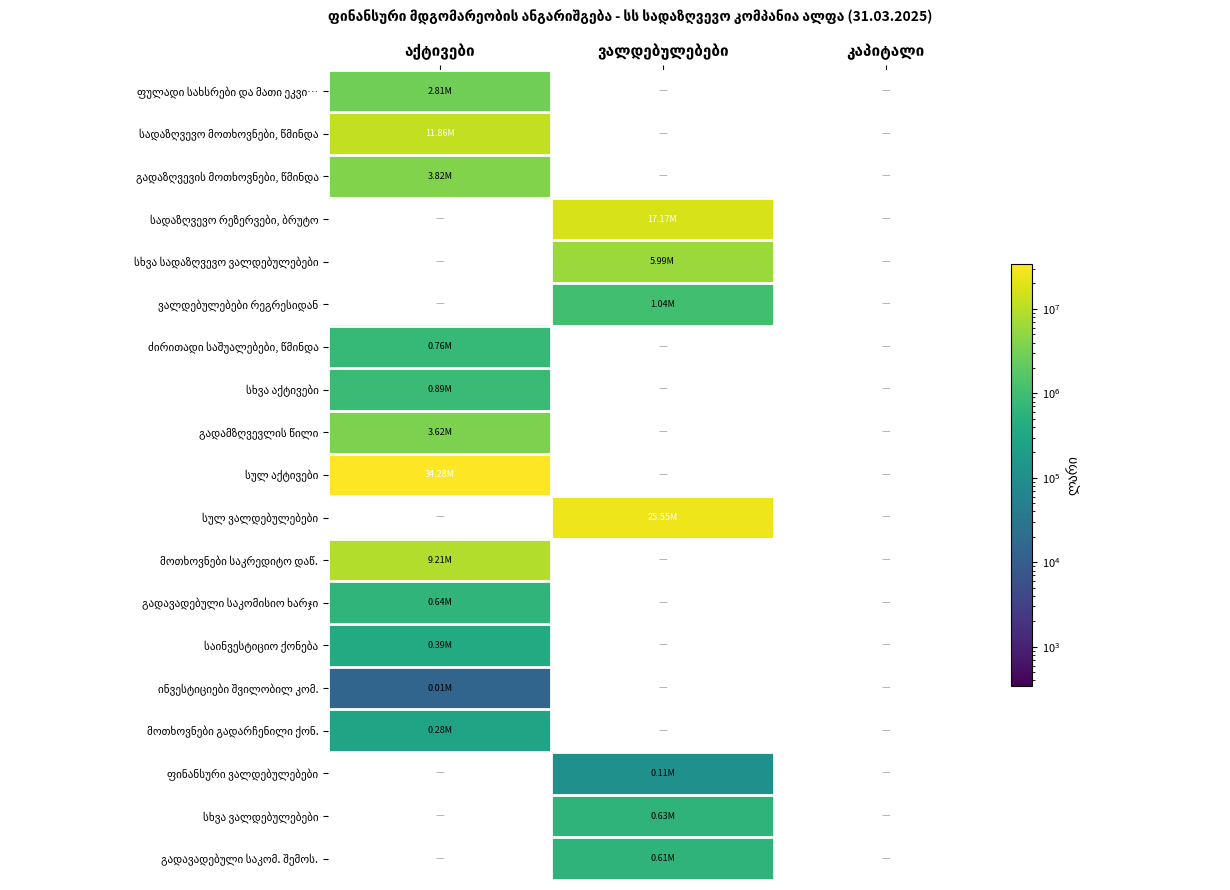

At which category is the sum across all series the highest?

აქტივები